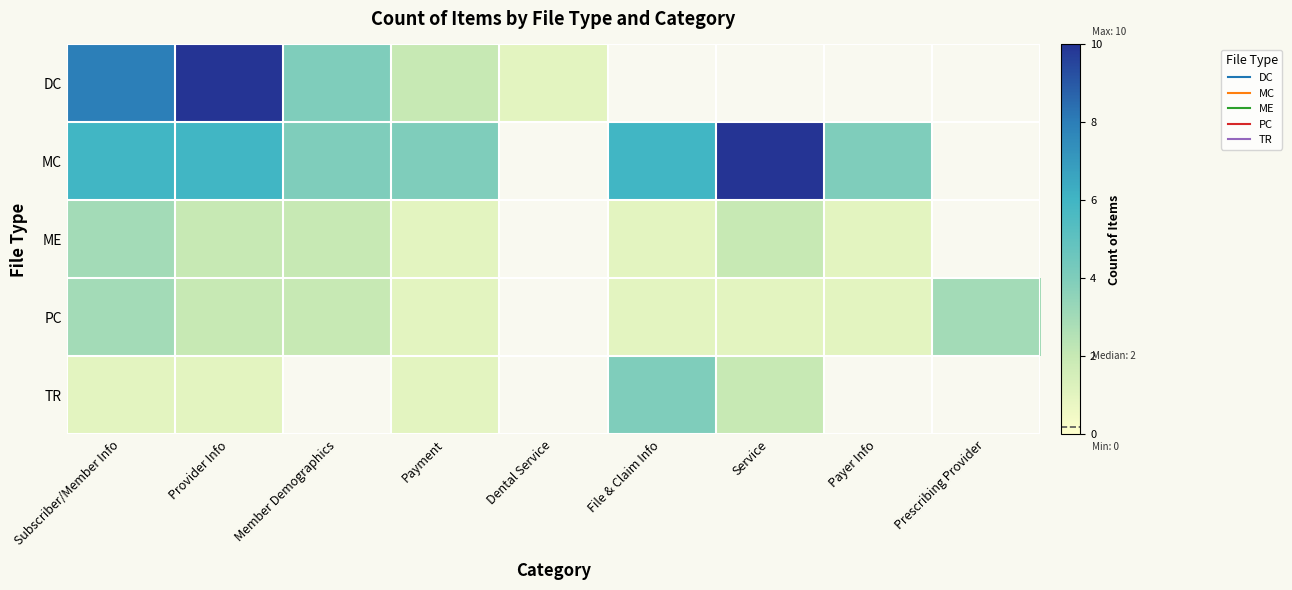

What is the difference between the ME values at Member Demographics and Payment?

1.0